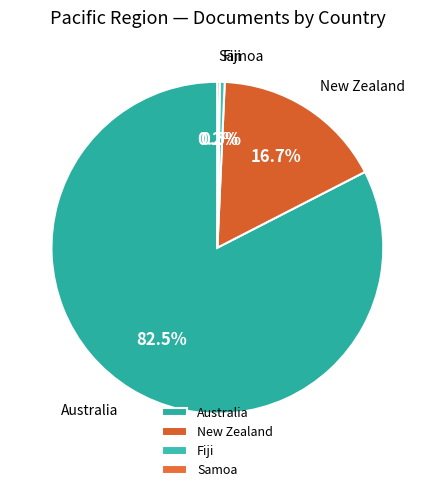

Approximately how many times larger is the value at New Zealand compared to Fiji?

35.5